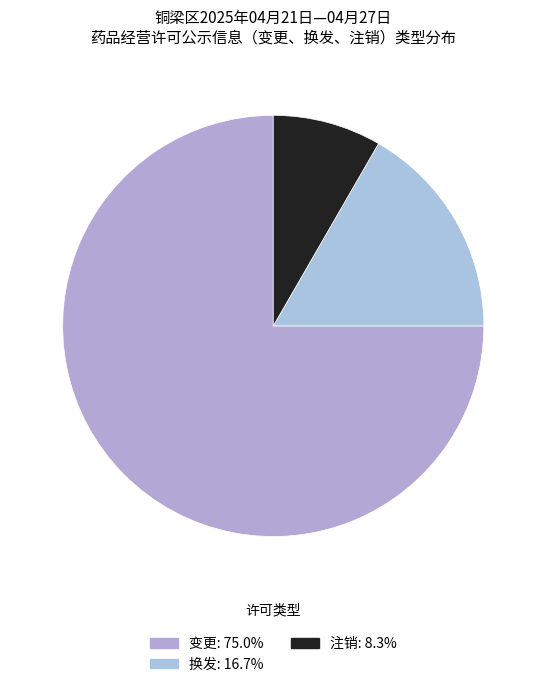

Which slice represents more than half of the pie?

变更